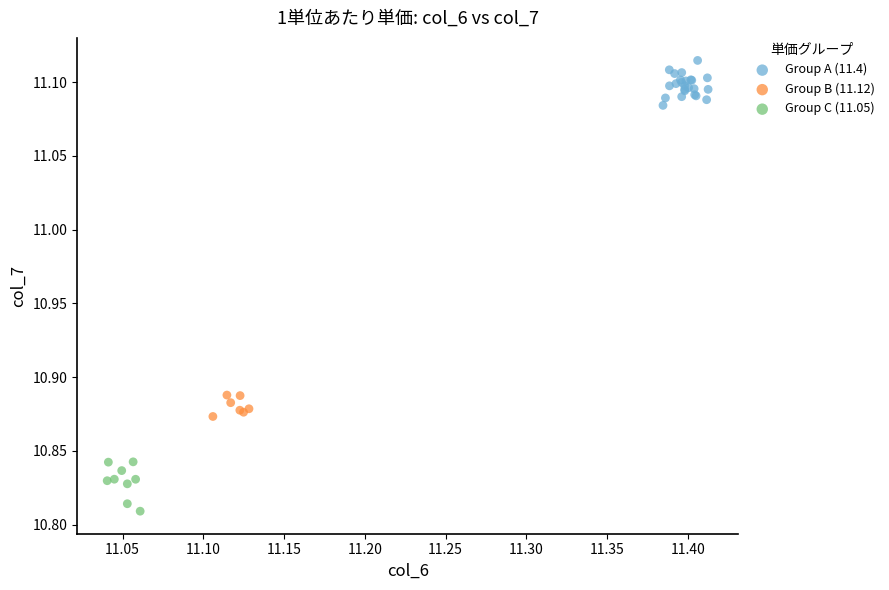

Which series reaches the maximum Y coordinate?

Group A (11.4)